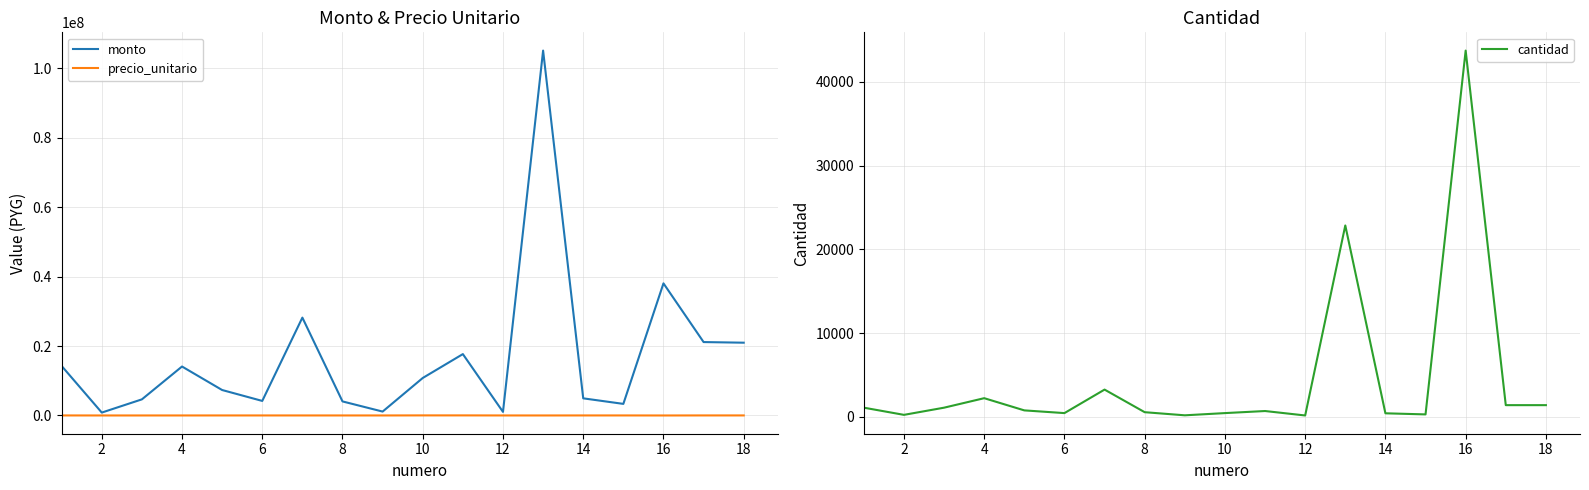

What is the label of the 2nd point from the right?

16